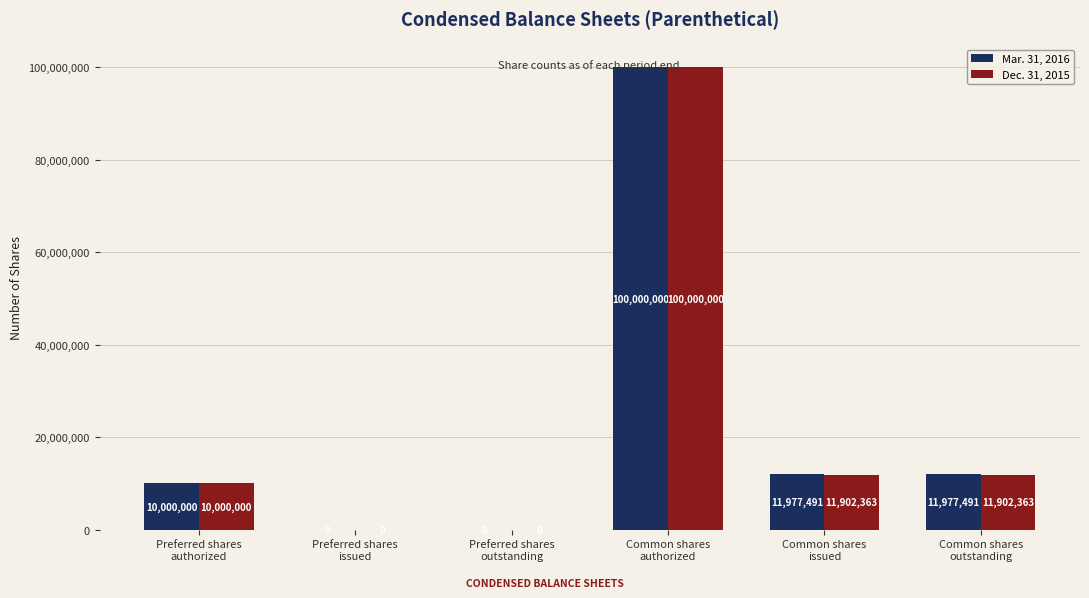

Is it true that Mar. 31, 2016 equals 100000000 at Common shares
authorized?

True